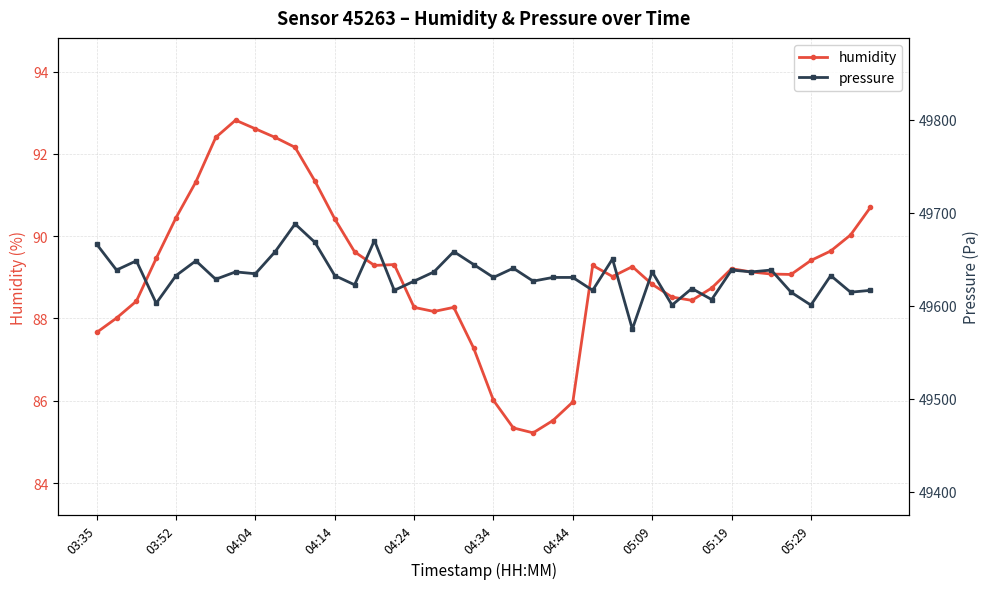

True or false: pressure and humidity cross at least once.

False